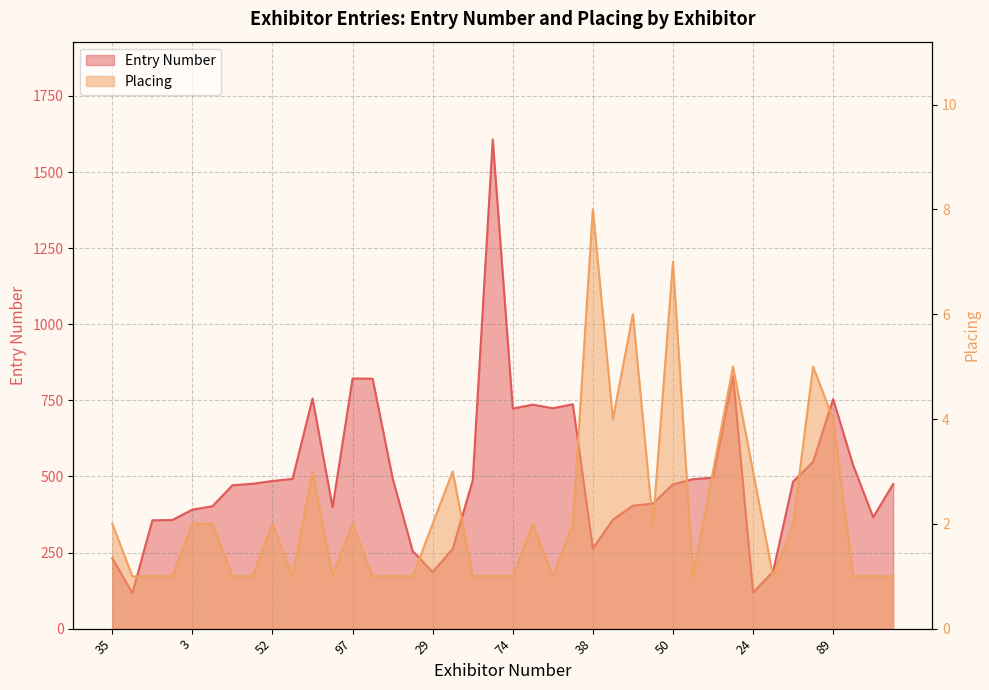

True or false: Entry Number and Placing intersect in this chart.

False